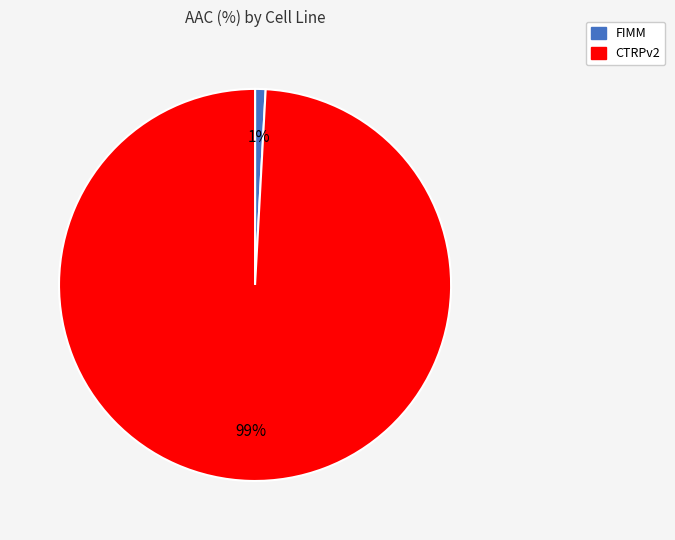

The FIMM slice represents 11% of the pie. True or false?

False